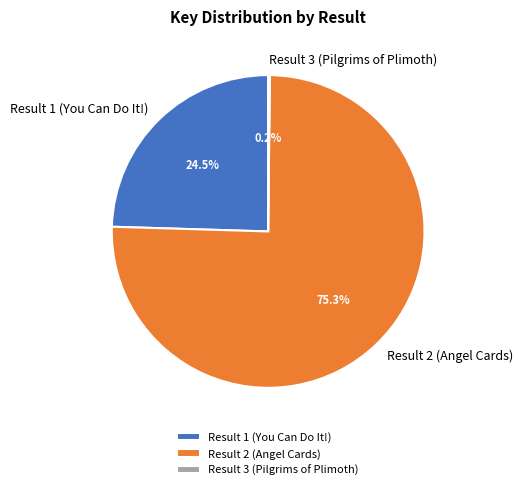

How much of the chart is everything except Result 2 (Angel Cards)?

24.7%